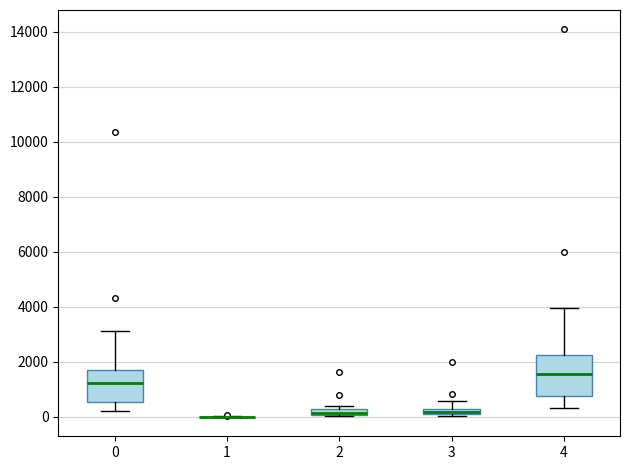

Which box is the tallest, from its lower edge to its upper edge?

4